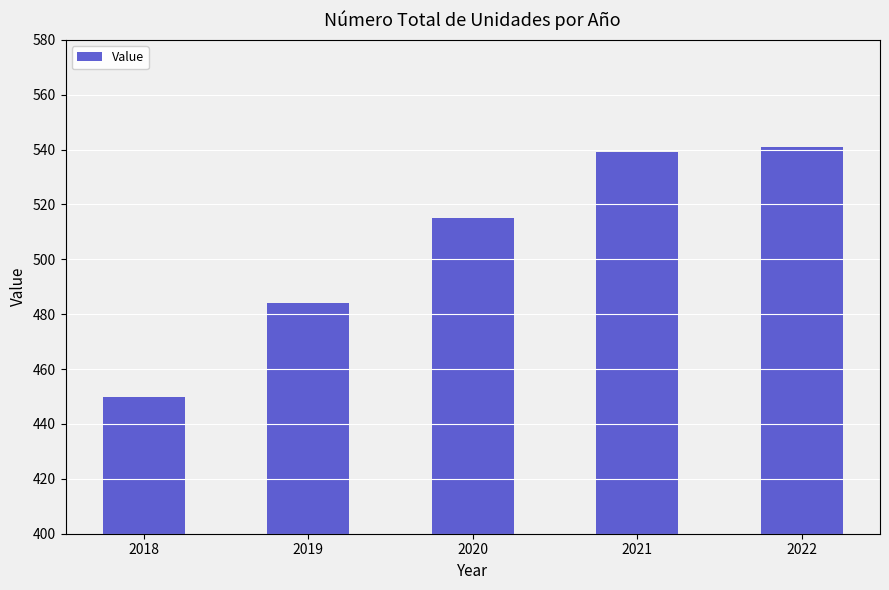

How many data points does each series have?

5